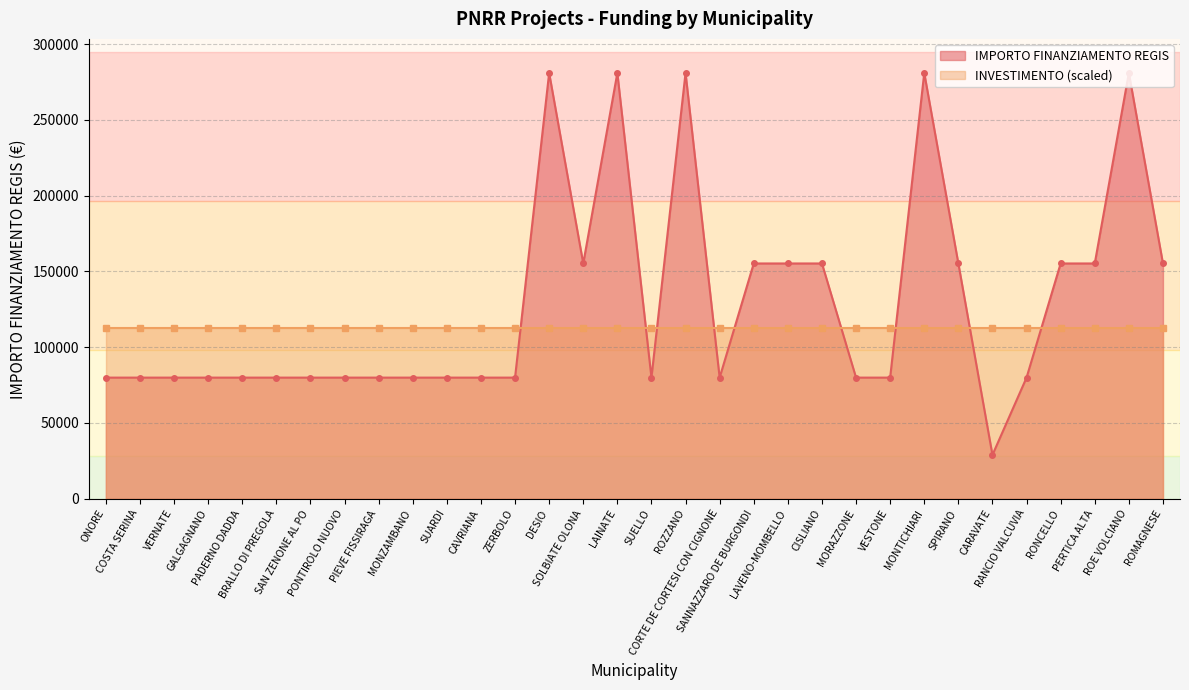

True or false: the data shows 142906 at GALGAGNANO.

False